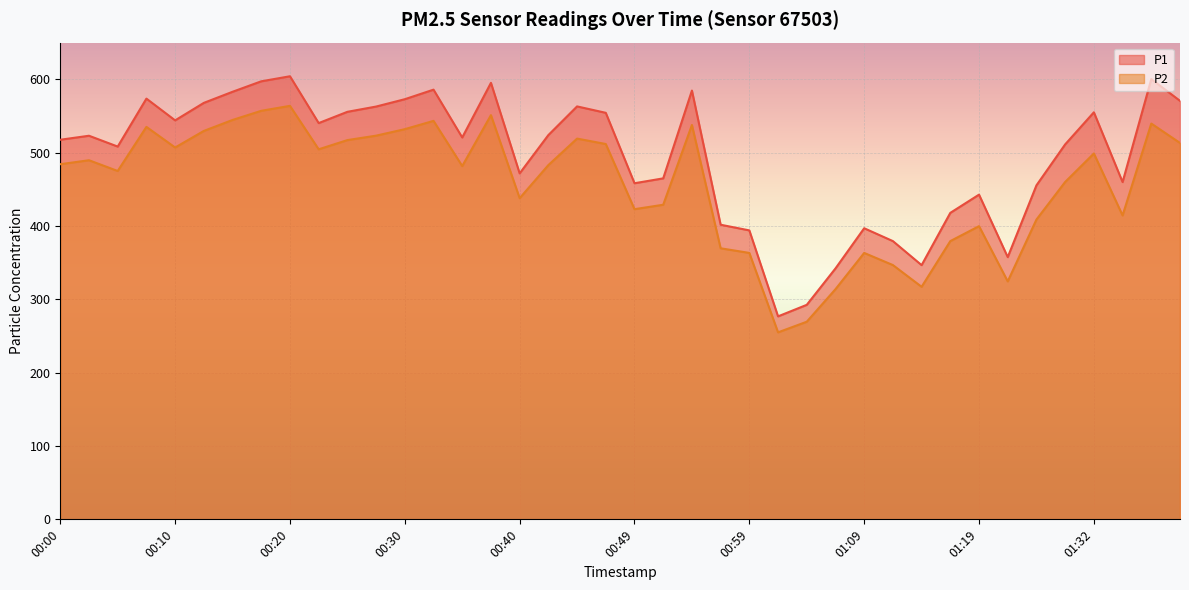

What is the sum of the P1 values at 00:30 and 01:02?

849.6